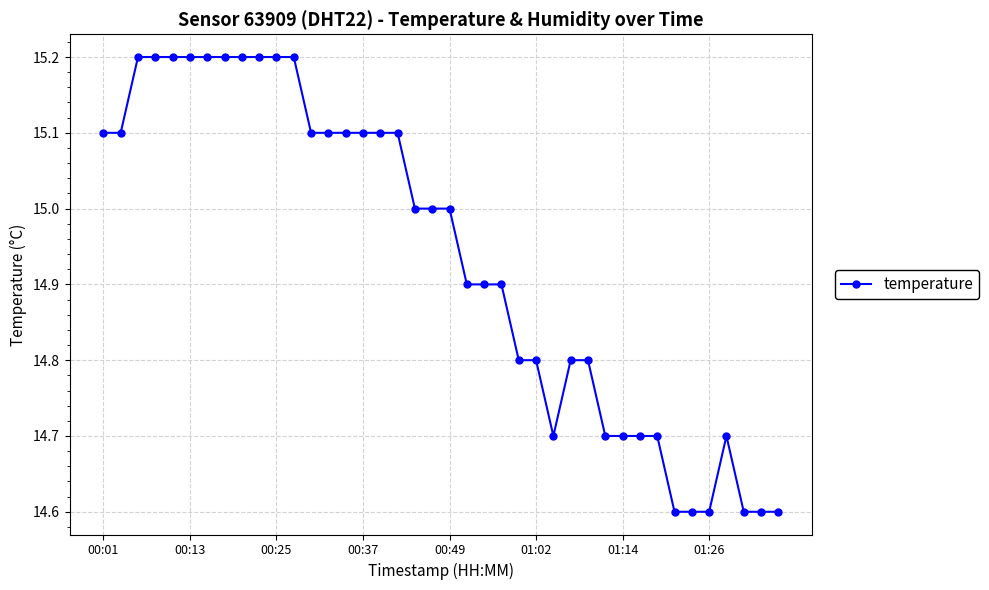

What is the sum of all values?

597.5